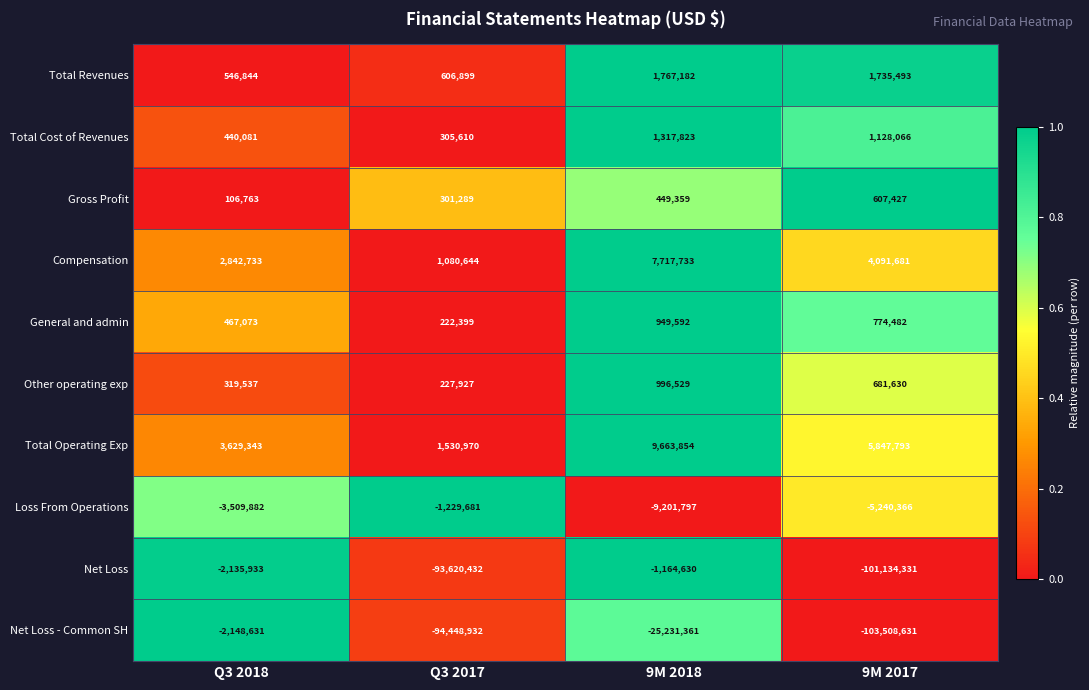

Which category has the highest value in the Total Operating Exp series?

9M 2018